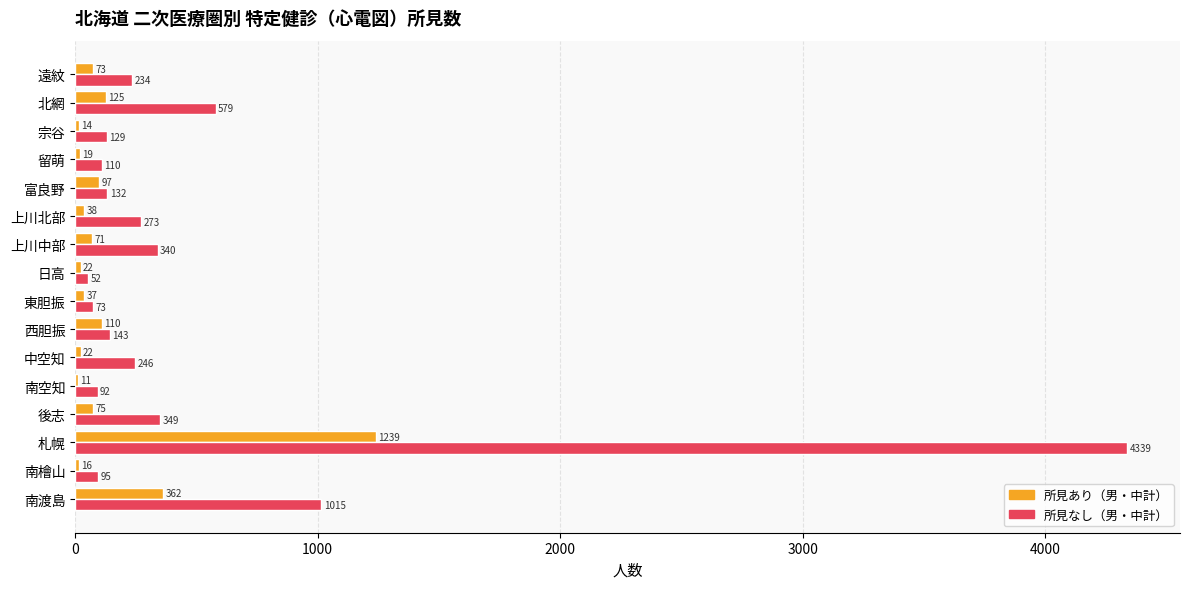

The value of 所見なし（男・中計） at 遠紋 is 234. True or false?

True